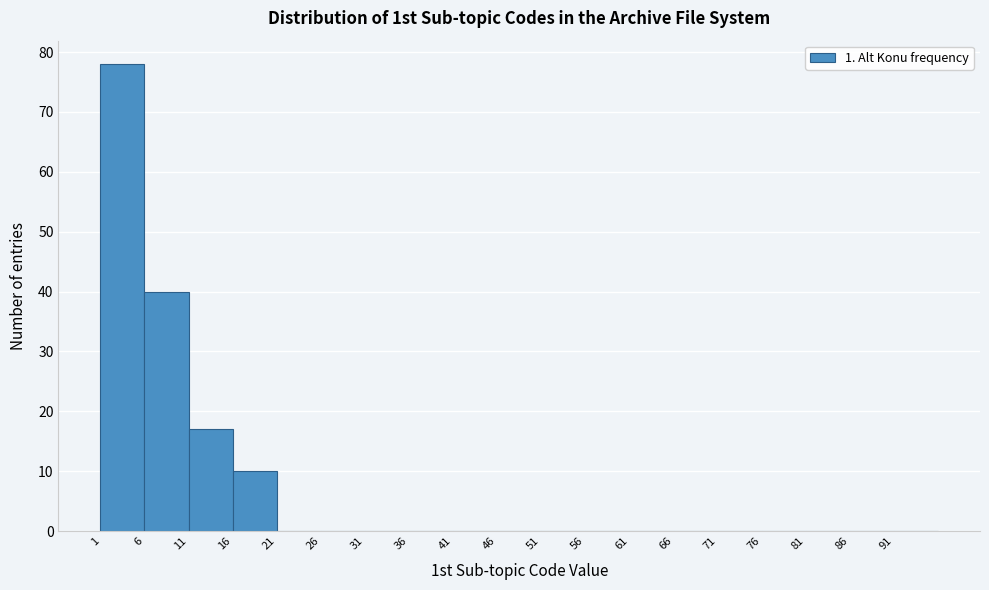

Reading left to right, transcribe this chart: for each bar, give the range it covers on the x-axis and its height. The values are not printed on the chart, so give them approximately, as read against the axis.

1 to 6: 78
6 to 11: 40
11 to 16: 17
16 to 21: 10
21 to 26: 0
26 to 31: 0
31 to 36: 0
36 to 41: 0
41 to 46: 0
46 to 51: 0
51 to 56: 0
56 to 61: 0
61 to 66: 0
66 to 71: 0
71 to 76: 0
76 to 81: 0
81 to 86: 0
86 to 91: 0
91 to 96: 0